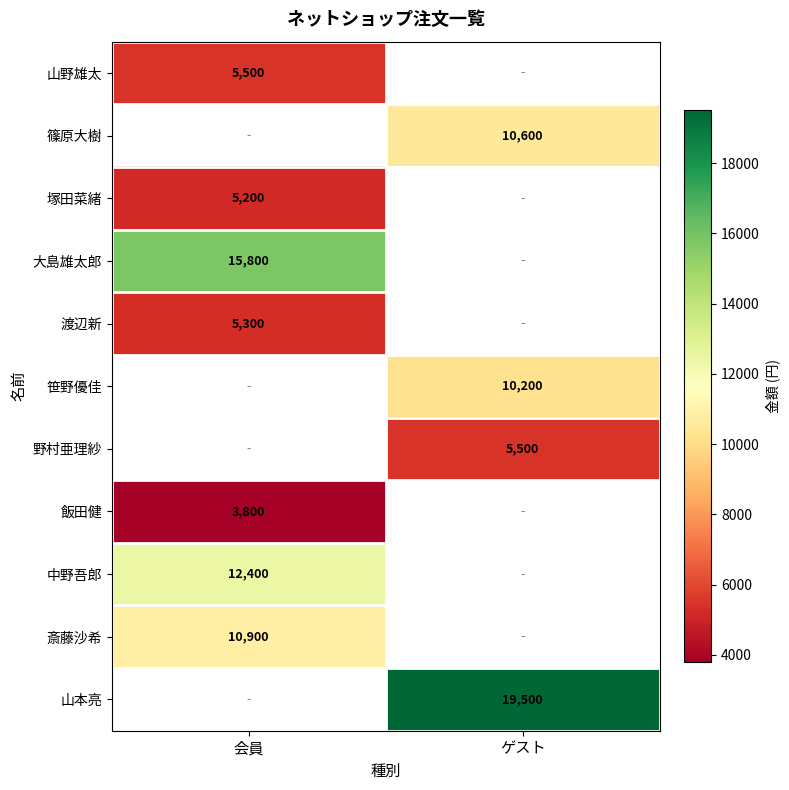

Which label corresponds to the smallest value in the chart?

会員